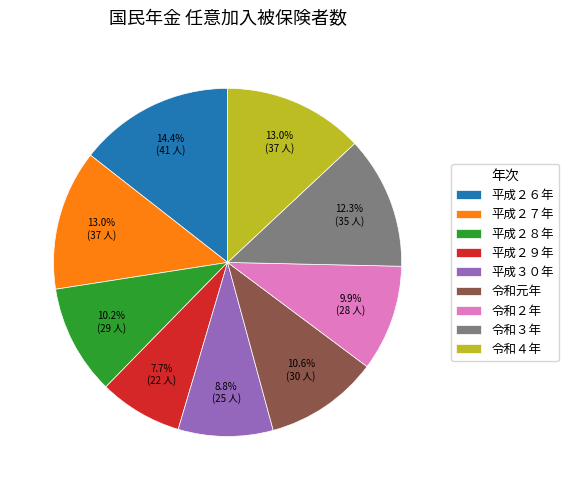

How many segments does this pie chart have?

9